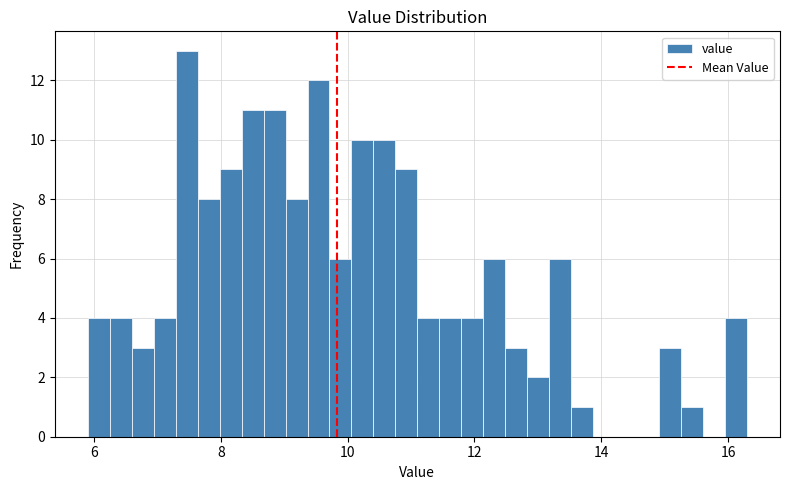

Around what value on the x-axis is the tallest bar? Give the approximate position of its centre, as read against the axis.

7.4